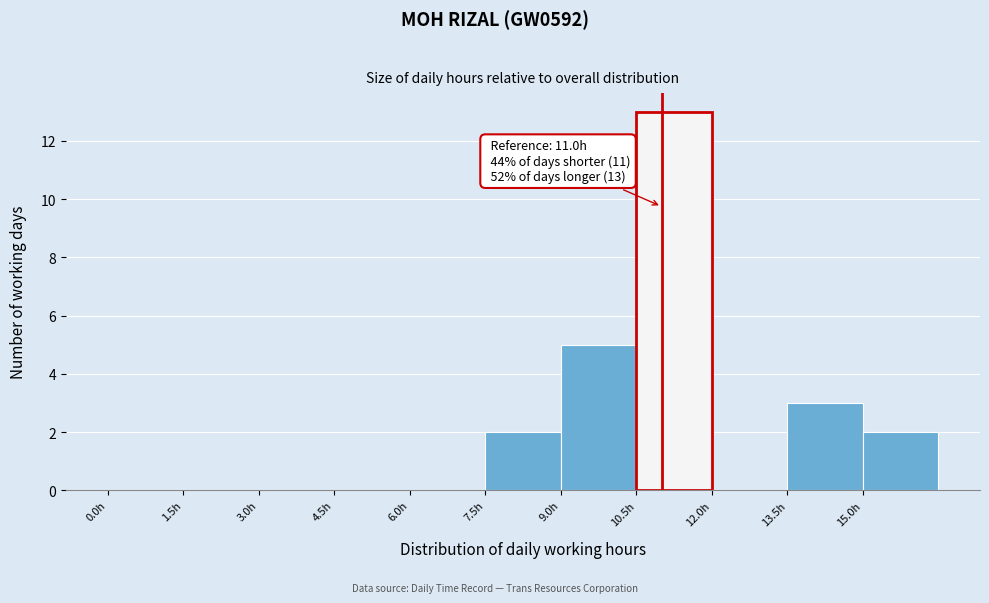

Over which range of the x-axis is the bar tallest?

10.5 to 12.0